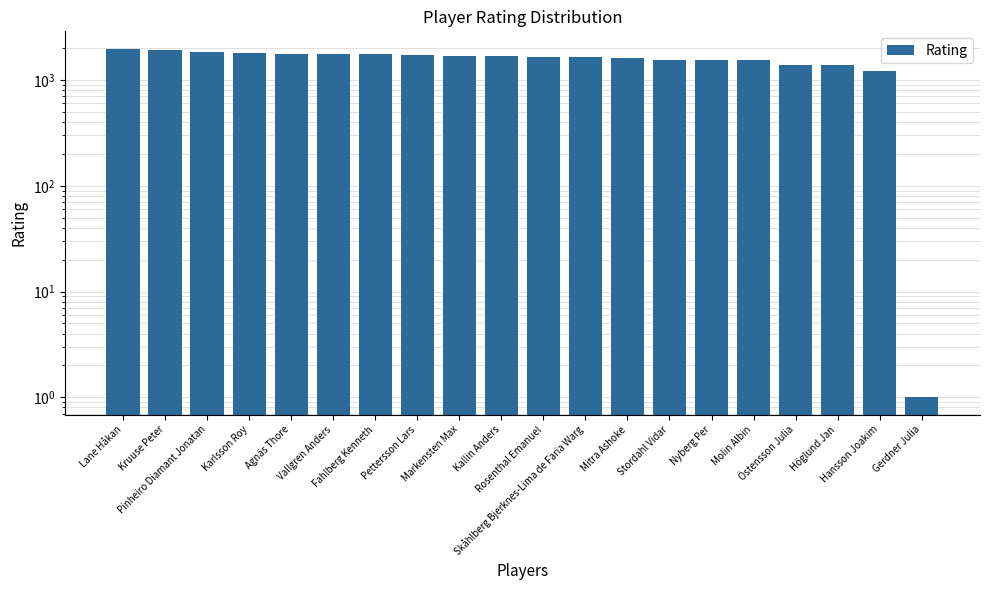

Count the number of data series in this chart.

1